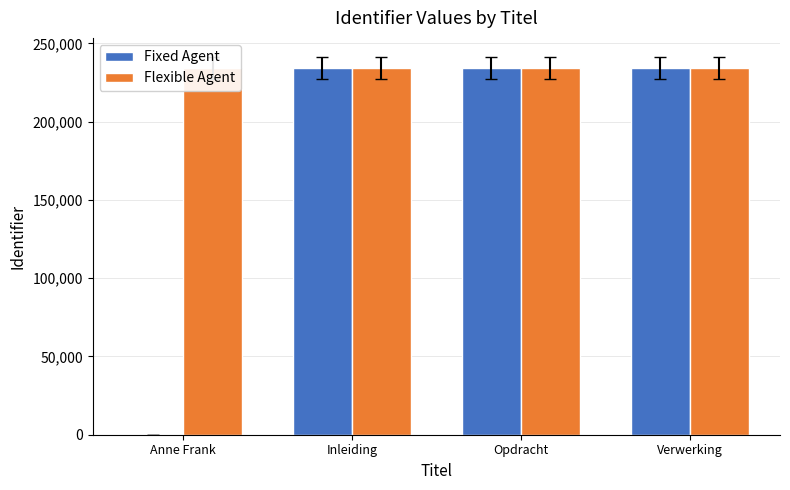

True or false: Fixed Agent has a value of 123985 at Anne Frank.

False